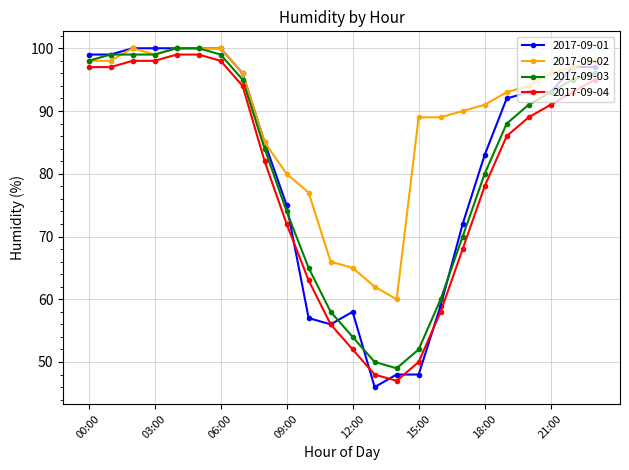

Which series has the largest range (max minus min)?

2017-09-01